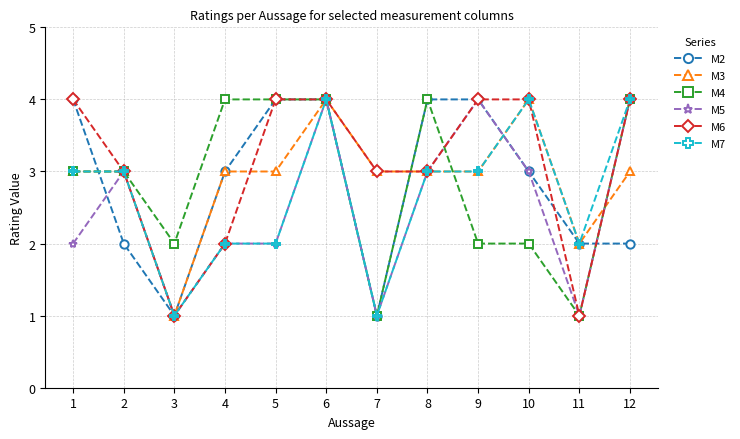

Is the value of M6 at 11 greater than the value of M5 at 5?

No